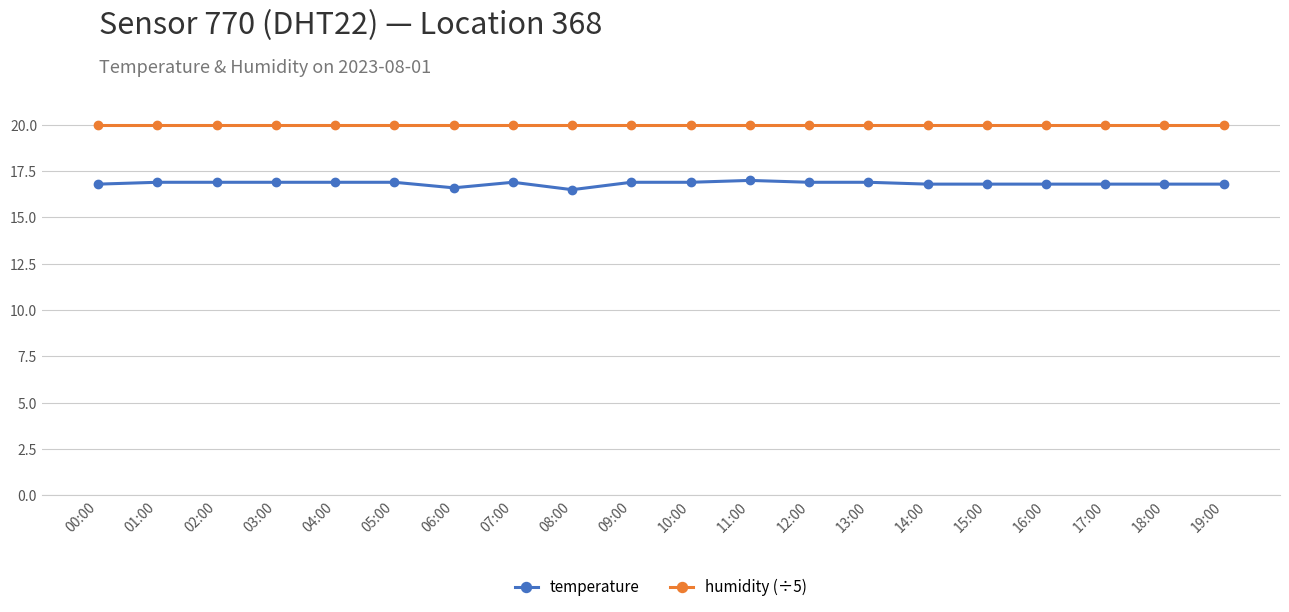

What is the lowest value of the temperature series?

16.5